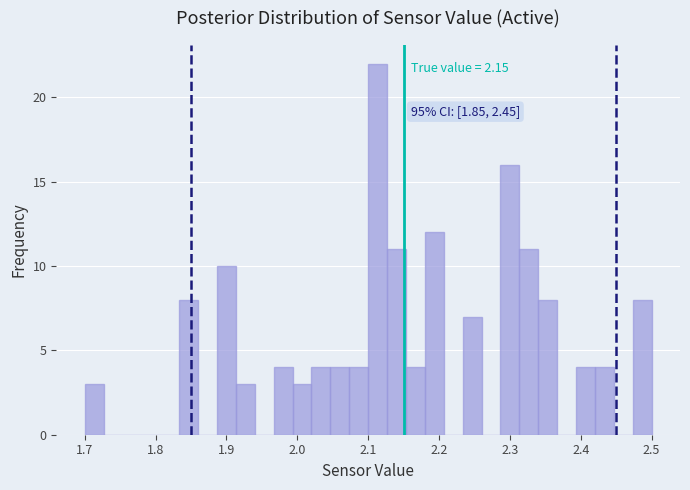

Read against the x-axis, roughly where is the centre of the tallest bar?

2.11